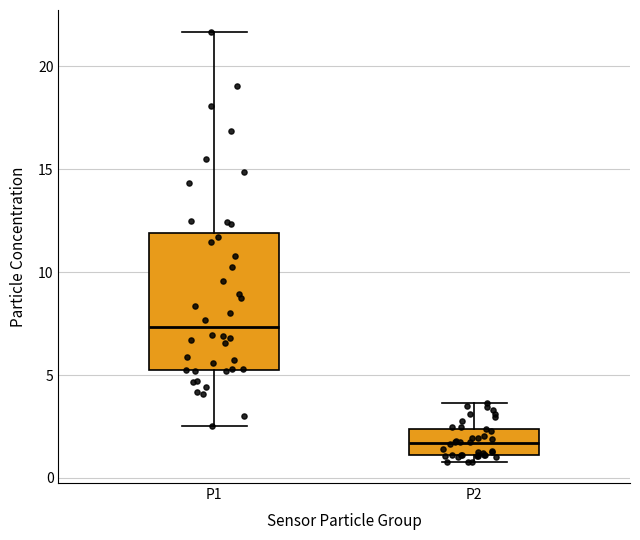

Comparing the boxes themselves (not the whiskers), which one is the tallest?

P1